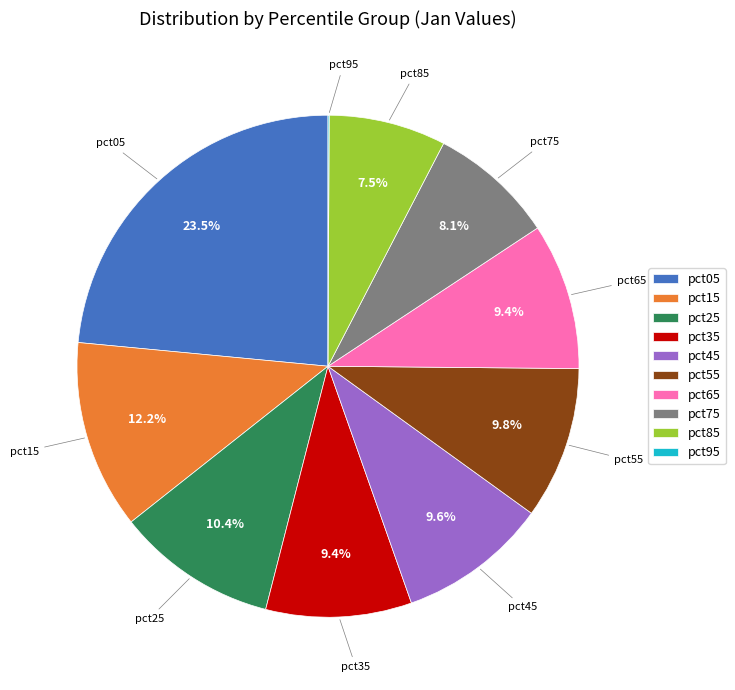

Between pct05 and pct85, which is larger?

pct05